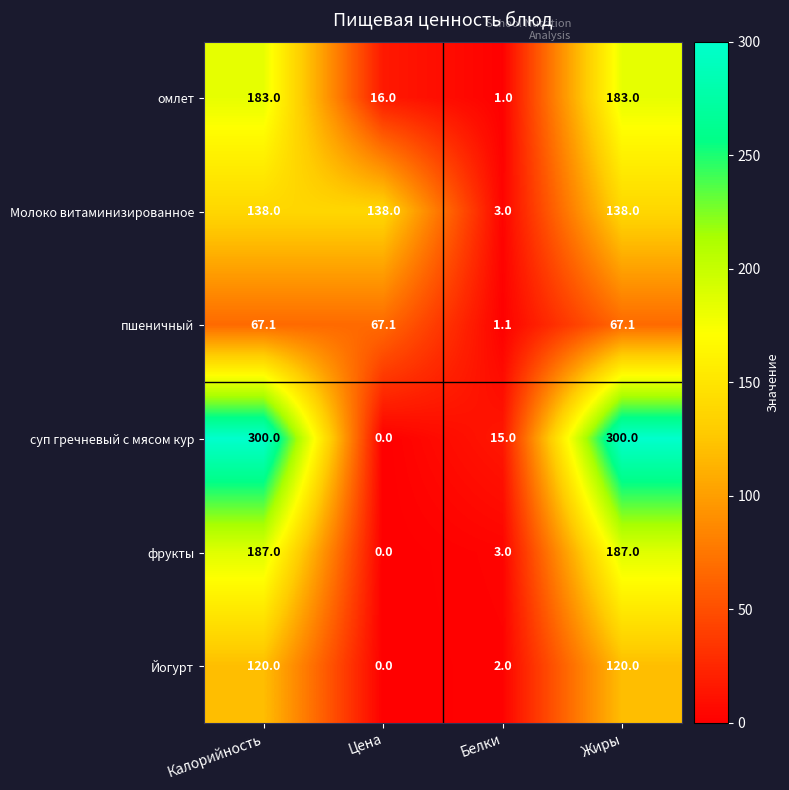

Reading left to right, list all the values displayed in this chart.

омлет: Калорийность=183.0	Цена=16.0	Белки=1.0	Жиры=183.0
Молоко витаминизированное: Калорийность=138.0	Цена=138.0	Белки=3.0	Жиры=138.0
пшеничный: Калорийность=67.1	Цена=67.1	Белки=1.1	Жиры=67.1
суп гречневый с мясом кур: Калорийность=300.0	Цена=0.0	Белки=15.0	Жиры=300.0
фрукты: Калорийность=187.0	Цена=0.0	Белки=3.0	Жиры=187.0
Йогурт: Калорийность=120.0	Цена=0.0	Белки=2.0	Жиры=120.0